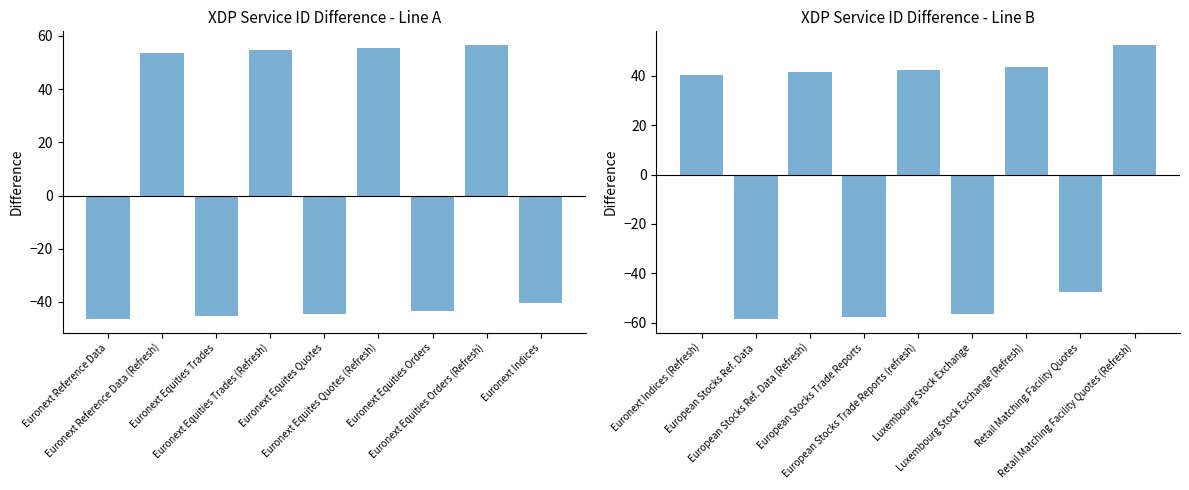

List the labels in order of Service ID (Line A) value, smallest first.

Euronext Reference Data, Euronext Equities Trades, Euronext Equites Quotes, Euronext Equities Orders, Euronext Indices, Euronext Reference Data (Refresh), Euronext Equities Trades (Refresh), Euronext Equites Quotes (Refresh), Euronext Equities Orders (Refresh)